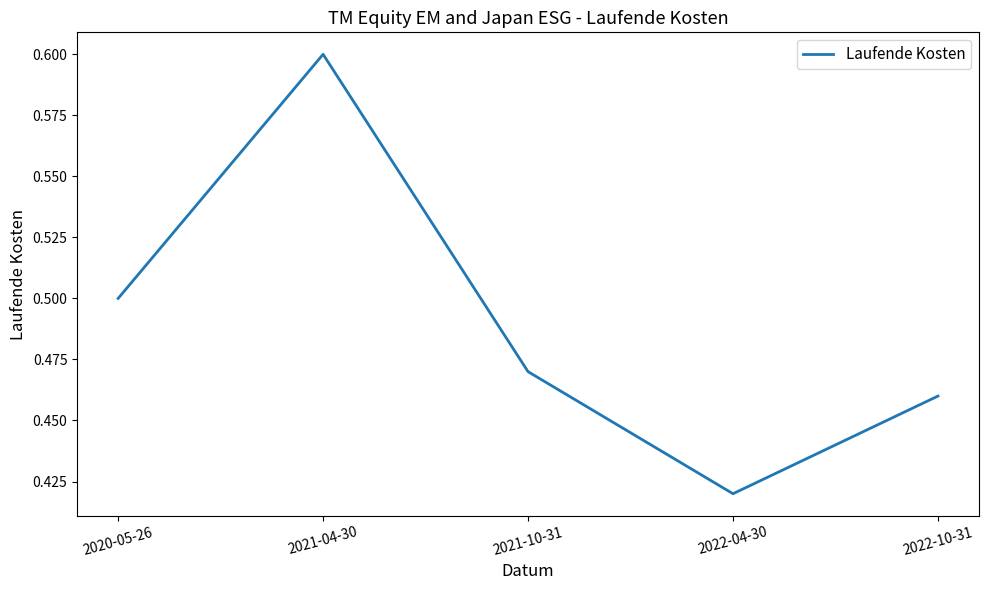

What is the difference between the maximum and minimum values?

0.2